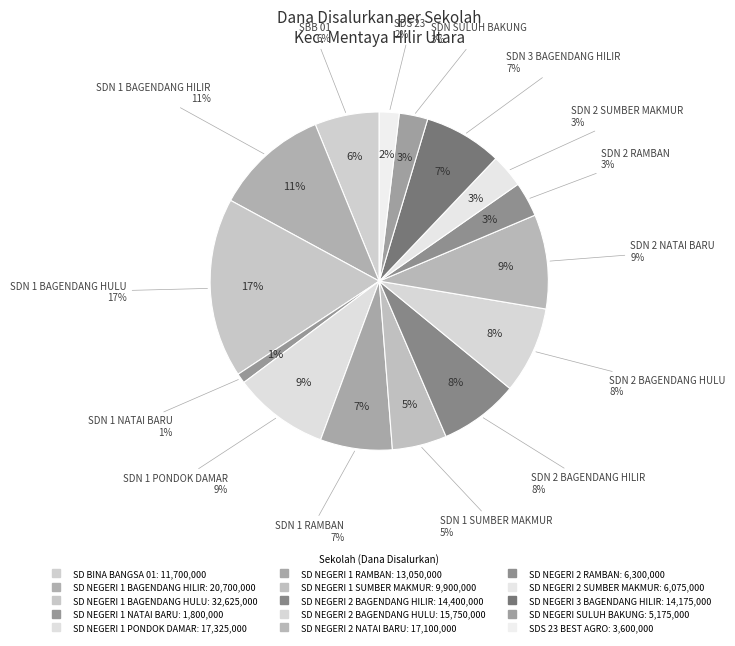

The SD NEGERI 1 NATAI BARU slice represents 1% of the pie. True or false?

True